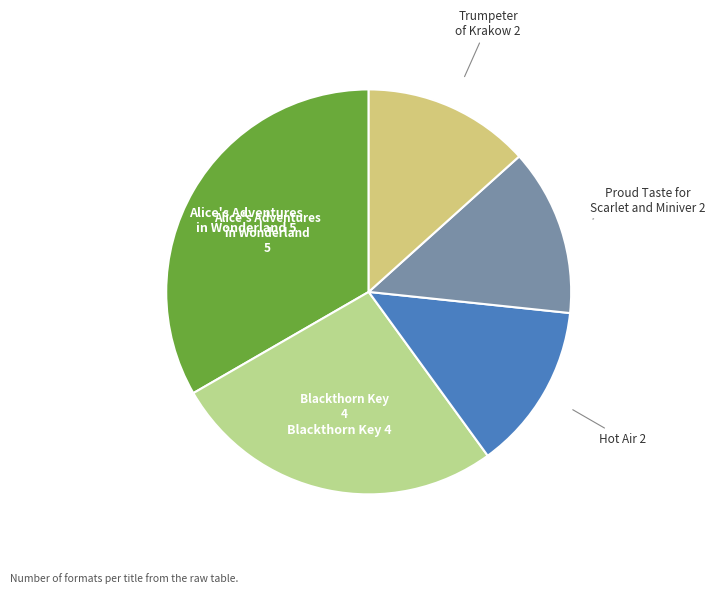

Combined, do Hot Air and Blackthorn Key account for over 50%?

No